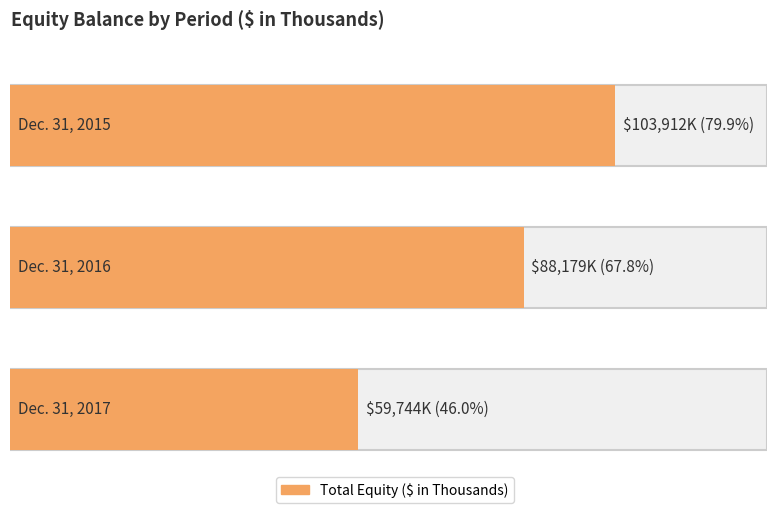

At which category does the chart reach its minimum across all series?

Dec. 31, 2017